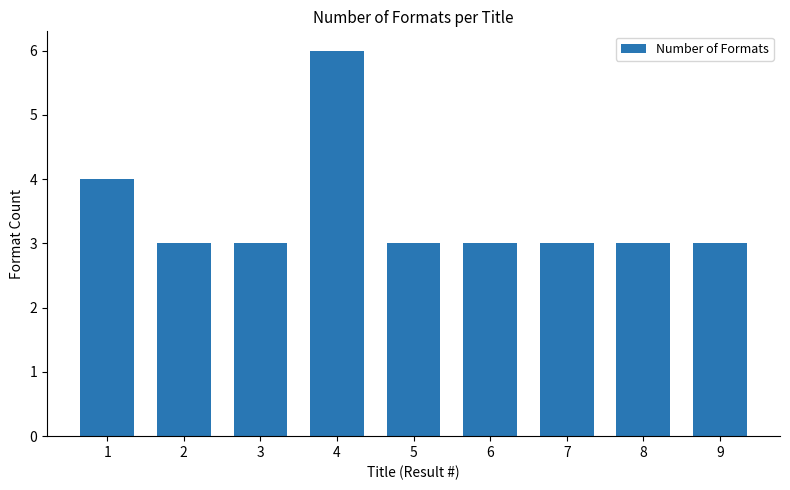

The value at 6 is 1. True or false?

False